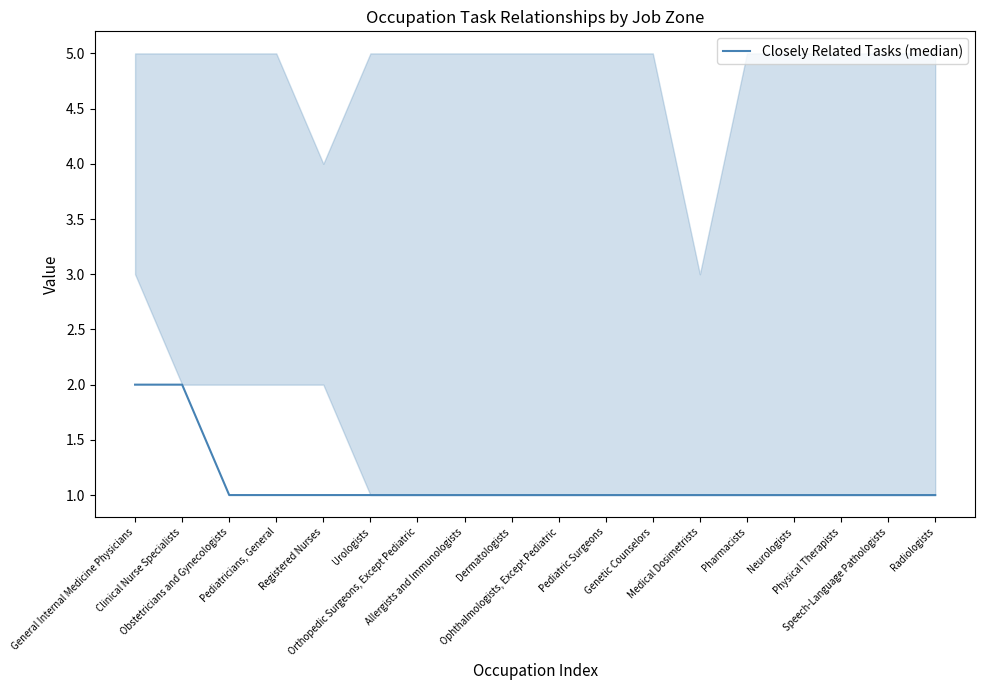

What is the minimum value shown in the chart?

1